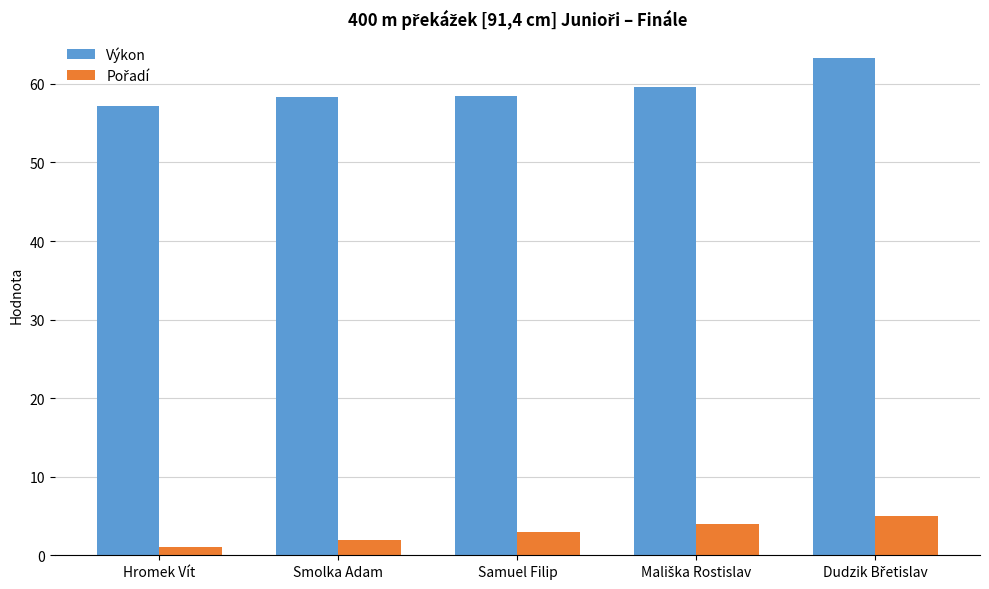

What is the minimum value for Výkon?

57.2